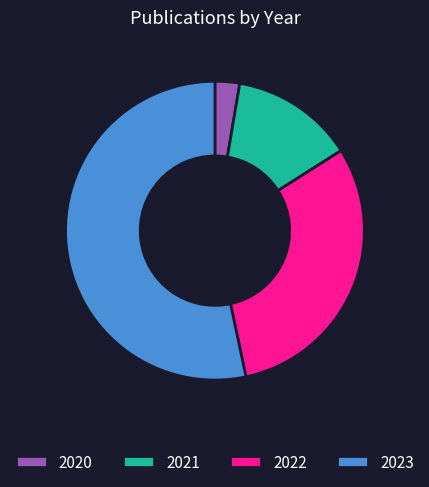

Is it true that 2022 is 31% of the pie?

True